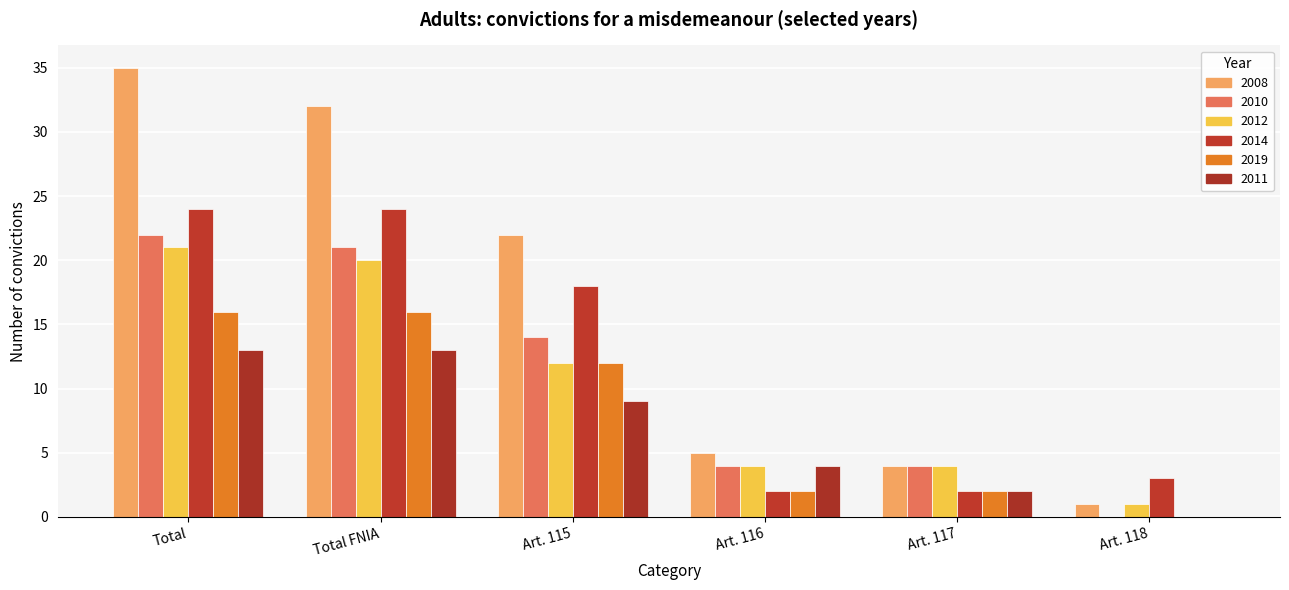

At which label does 2010 first exceed 14?

Total